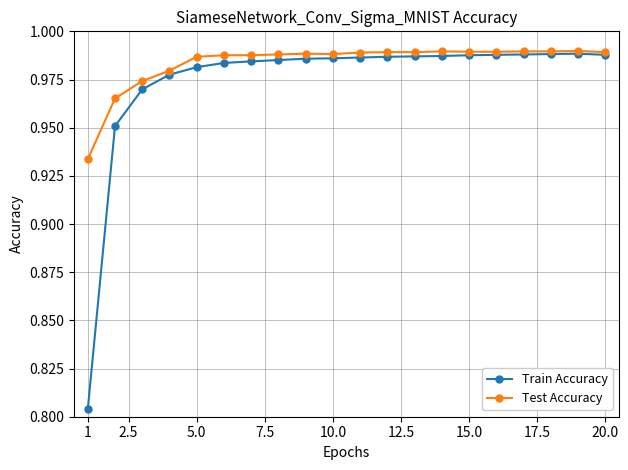

Which series has the largest range (max minus min)?

Train Accuracy